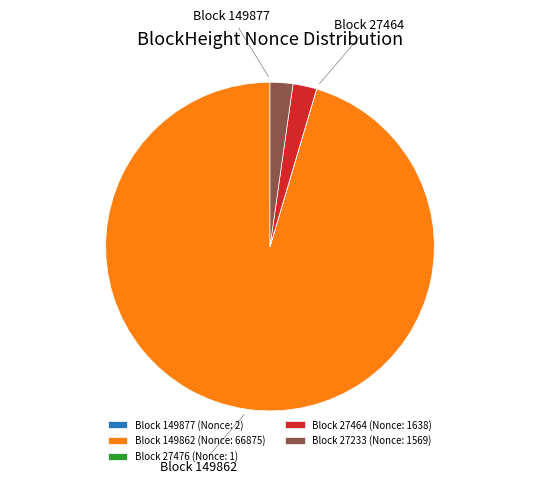

Is it true that Block 27233 (Nonce: 1569) is 2% of the pie?

True